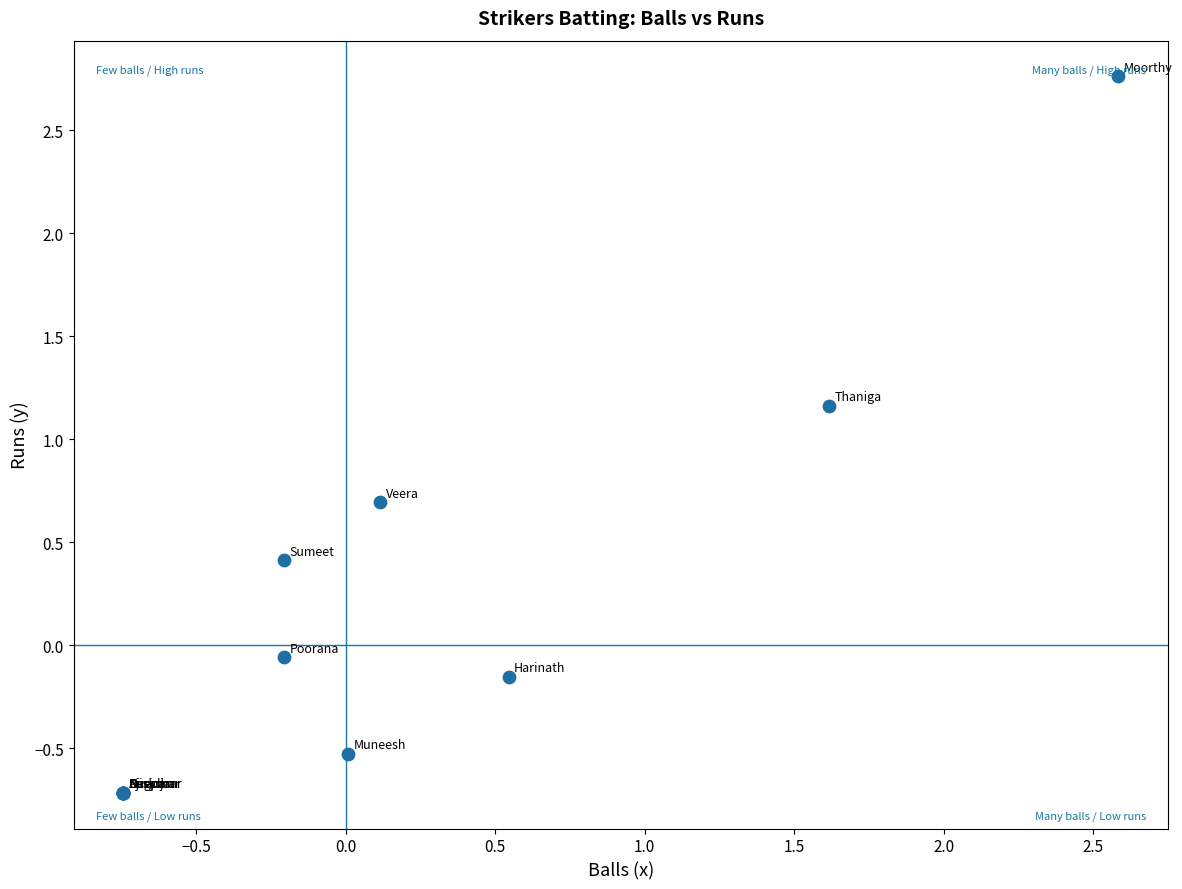

What Y value in the scatter plot is closest to 1?

1.2